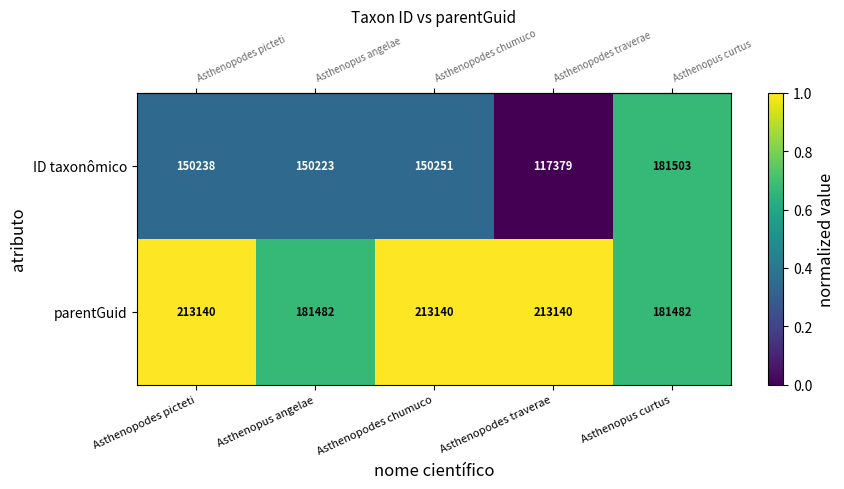

At which category is the sum across all series the highest?

Asthenopodes chumuco